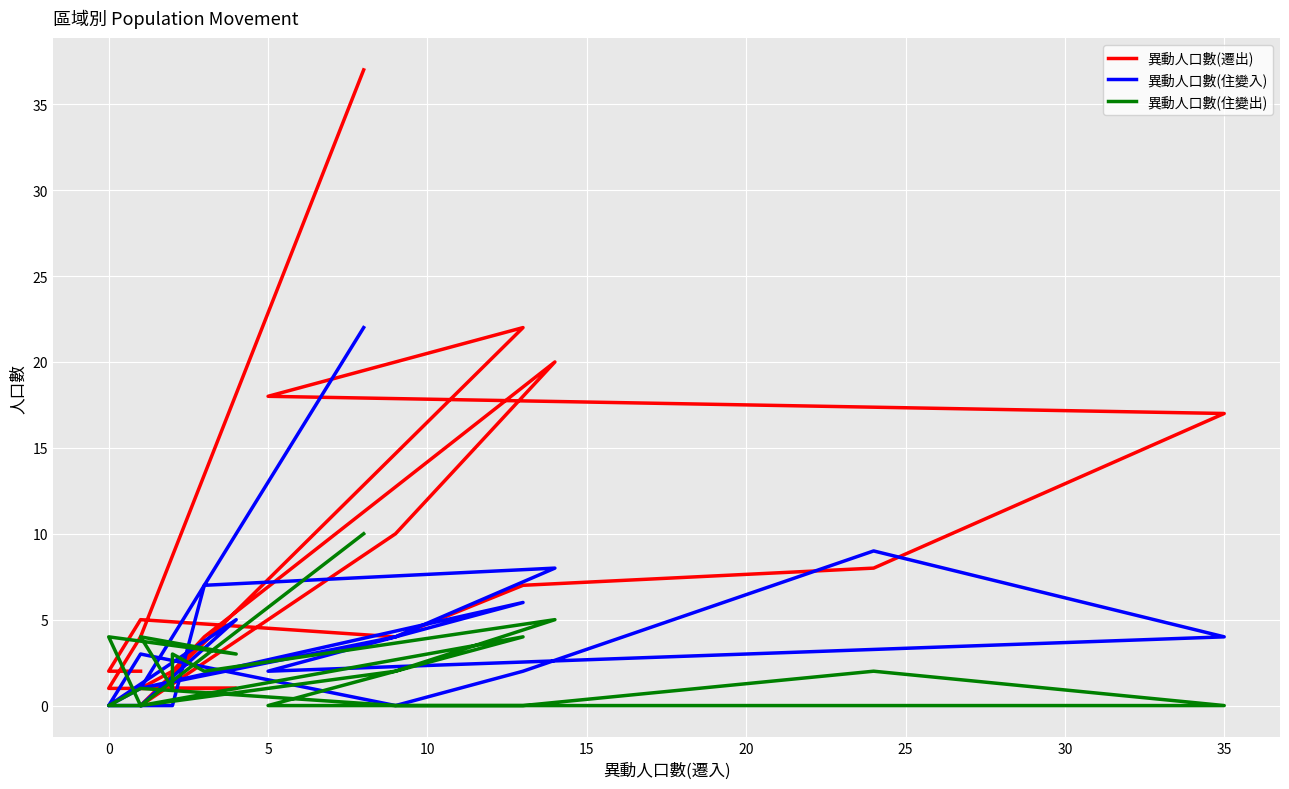

Which series has the widest spread of values?

異動人口數(遷出)